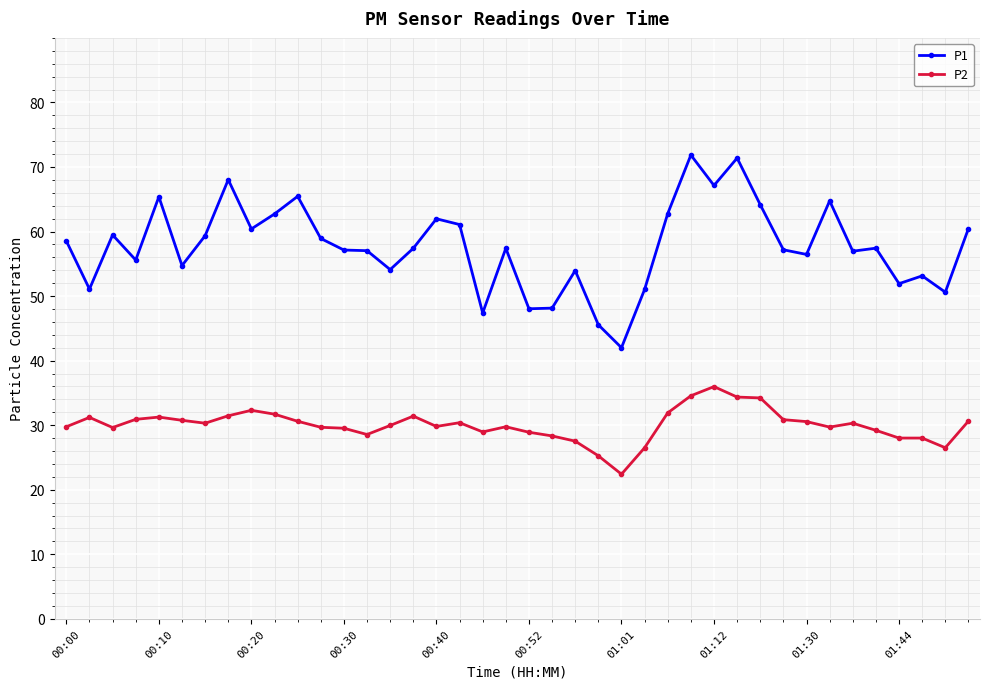

At how many categories does at least one series exceed 28?

40